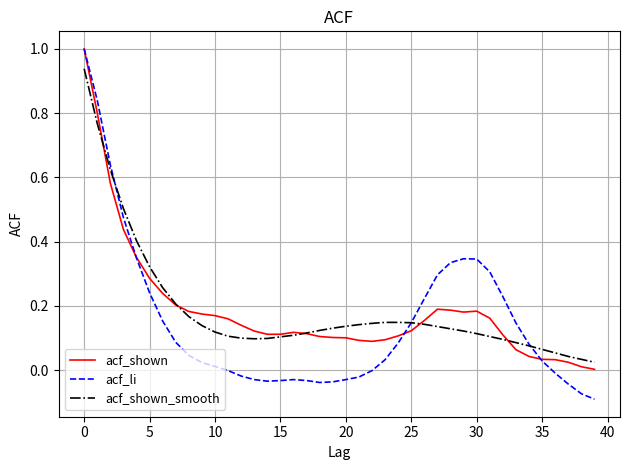

What is the maximum value shown in the chart?

1.0